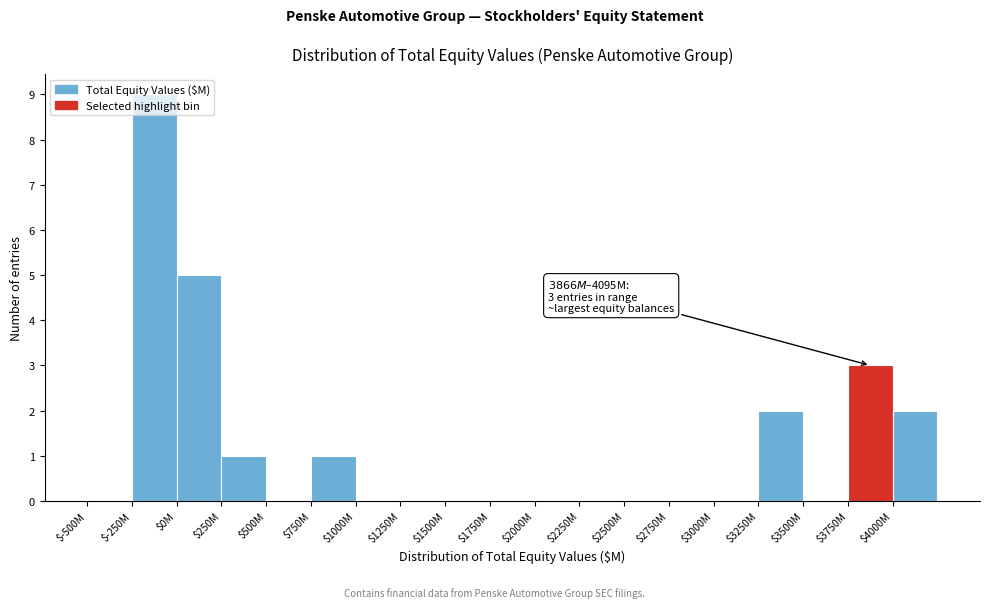

At which category does the chart reach its peak across all series?

$-250M